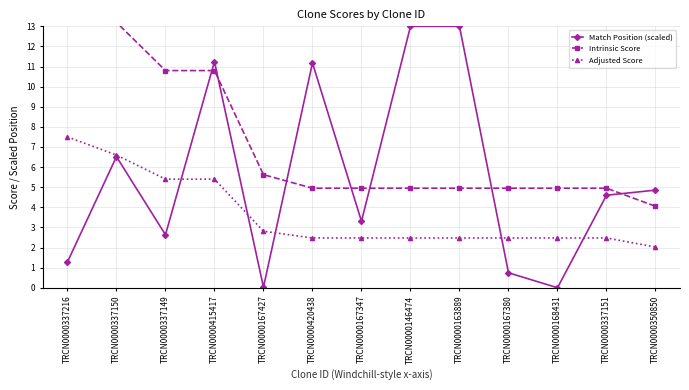

The Adjusted Score series shows 3.5 at TRCN0000167380. True or false?

False